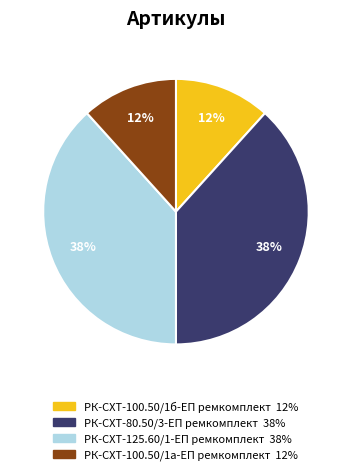

True or false: РК-СХТ-100.50/1б-ЕП ремкомплект accounts for 12% of the total.

True